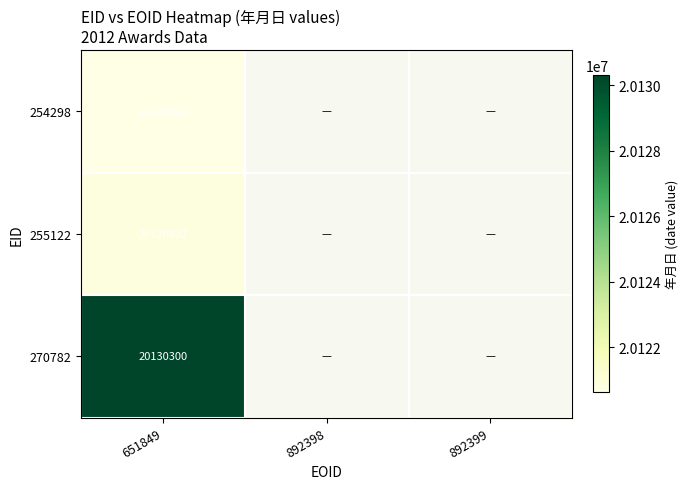

At which category is the sum across all series the highest?

651849